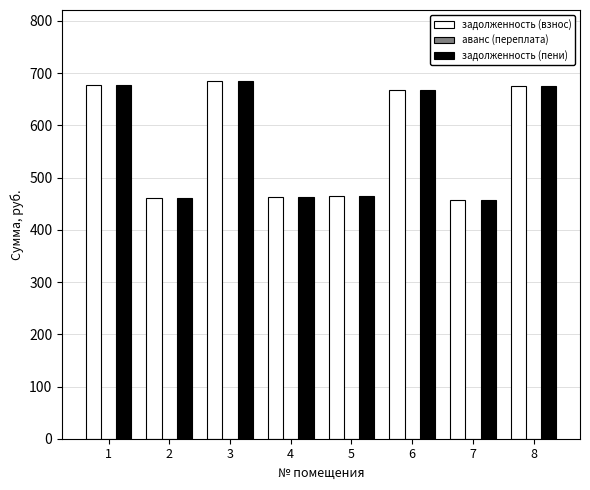

The задолженность (взнос) series shows 305.6 at 5. True or false?

False